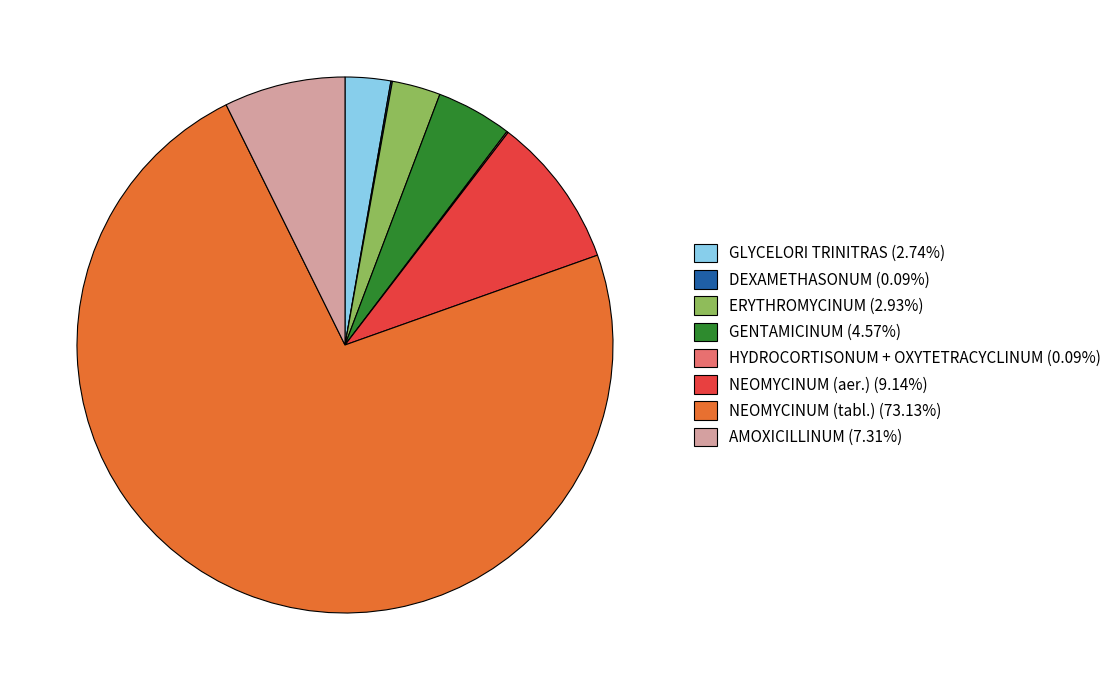

Which category has the biggest portion of the pie?

NEOMYCINUM (tabl.)